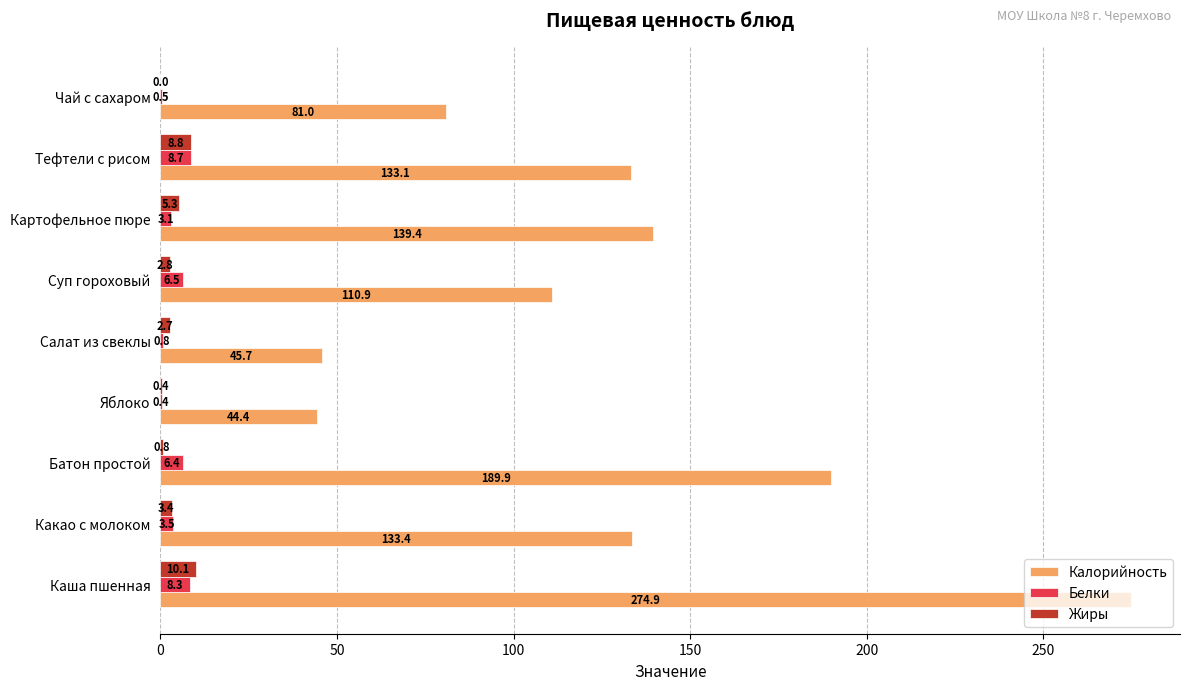

Read the Жиры value at Тефтели с рисом.

8.8